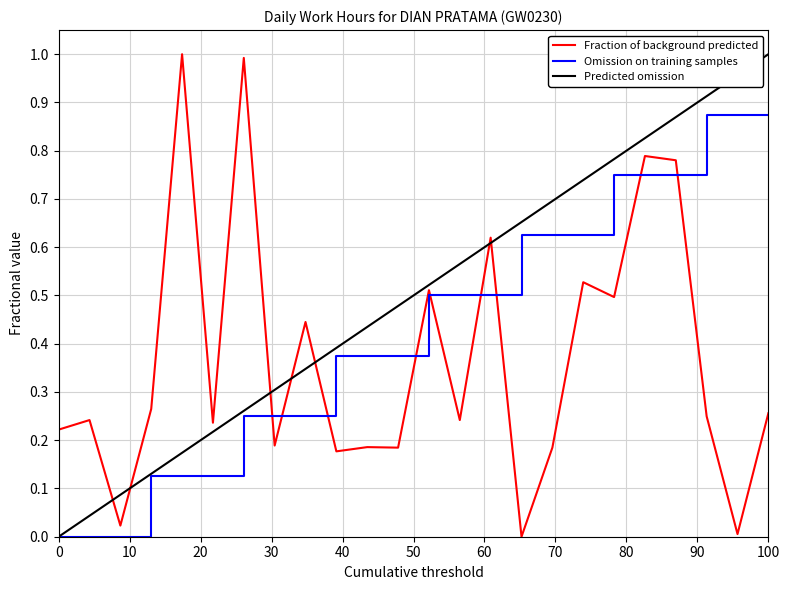

Which series ends up on top after the final intersection of Predicted omission and Fraction of background predicted?

Predicted omission